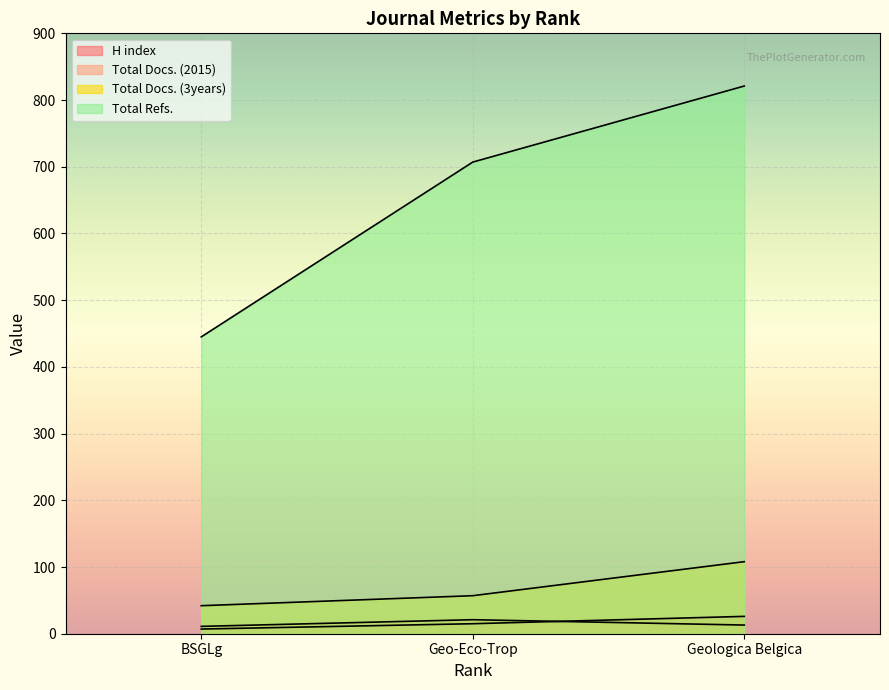

Which series has the largest total across all categories?

Total Refs.